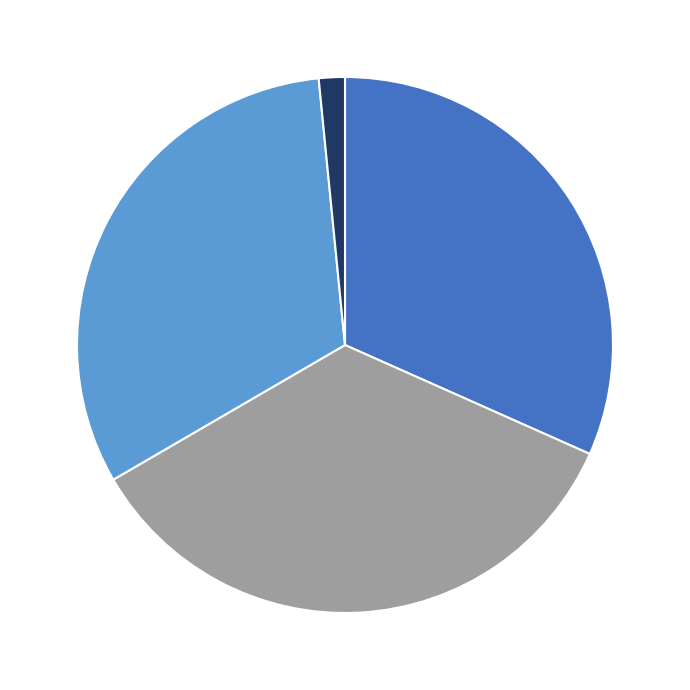

Does any single category account for the majority?

No